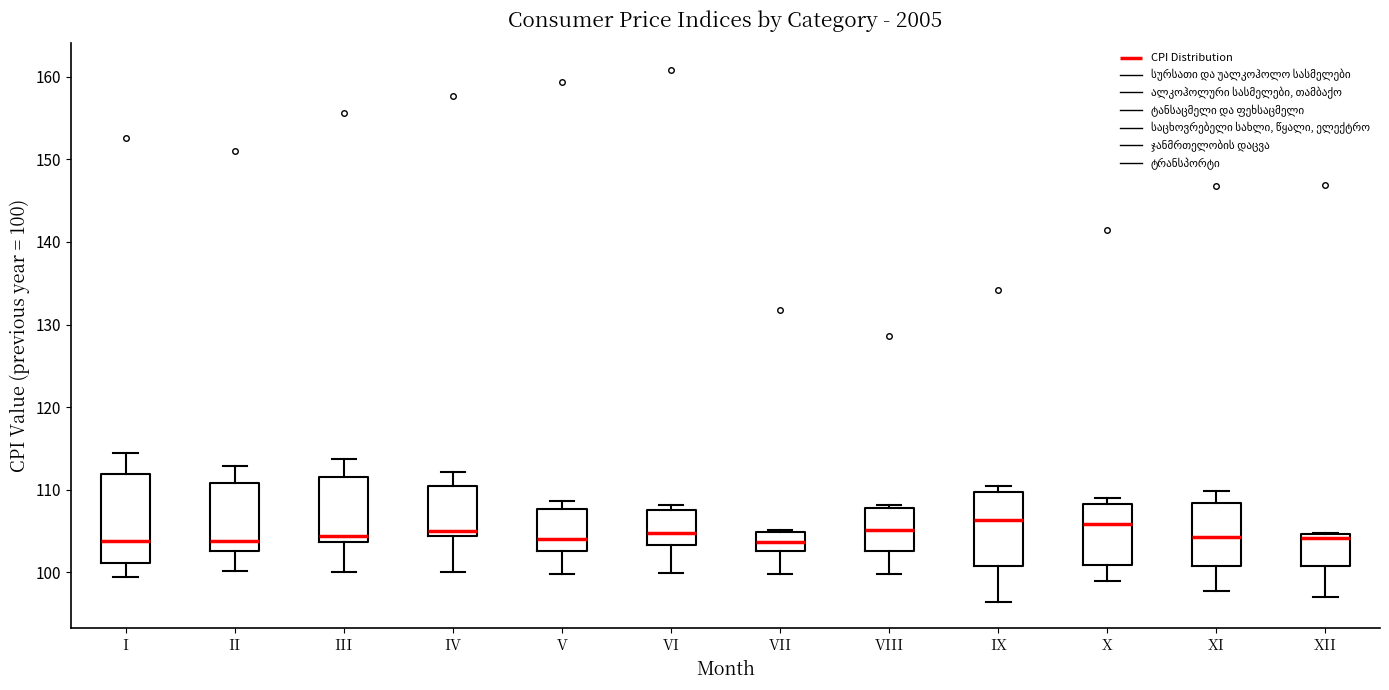

Reading left to right, read every box against the y-axis: the position of its median line, the range the box covers, and the ends of its whiskers. The values are not printed on the chart, so give them approximately, as read against the axis.

I: median 104, box 101 to 112, whiskers 99 to 114
II: median 104, box 103 to 111, whiskers 100 to 113
III: median 104 (just above the box's lower edge), box 104 to 111, whiskers 100 to 114
IV: median 105, box 104 to 110, whiskers 100 to 112
V: median 104, box 103 to 108, whiskers 100 to 109
VI: median 105, box 103 to 108, whiskers 100 to 108 (just above the box's upper edge)
VII: median 104, box 103 to 105, whiskers 100 to 105
VIII: median 105, box 103 to 108, whiskers 100 to 108 (just above the box's upper edge)
IX: median 106, box 101 to 110, whiskers 96 to 110 (just above the box's upper edge)
X: median 106, box 101 to 108, whiskers 99 to 109
XI: median 104, box 101 to 108, whiskers 98 to 110
XII: median 104, box 101 to 105, whiskers 97 to 105